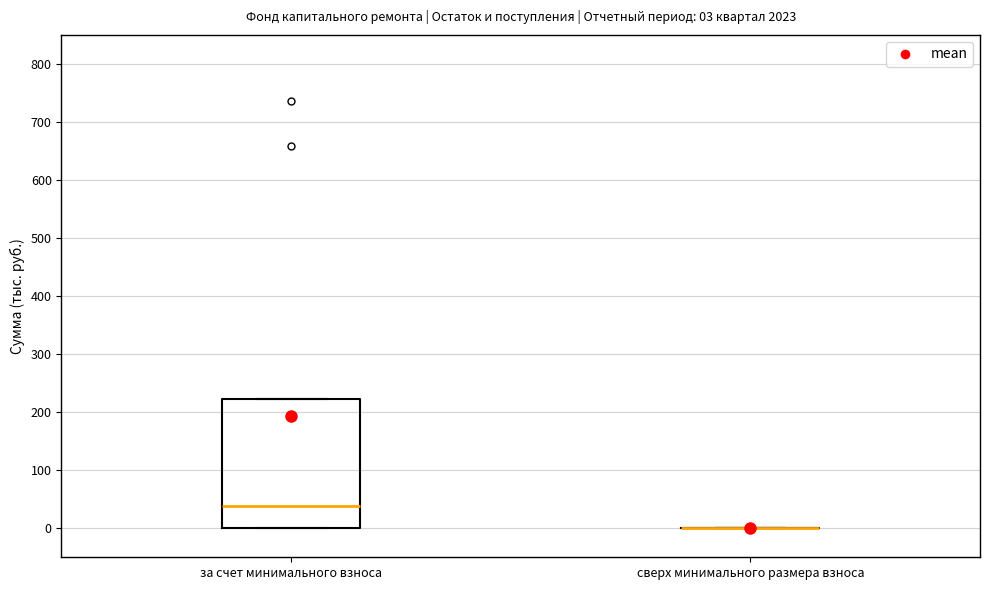

Comparing the boxes themselves (not the whiskers), which one is the tallest?

за счет минимального взноса